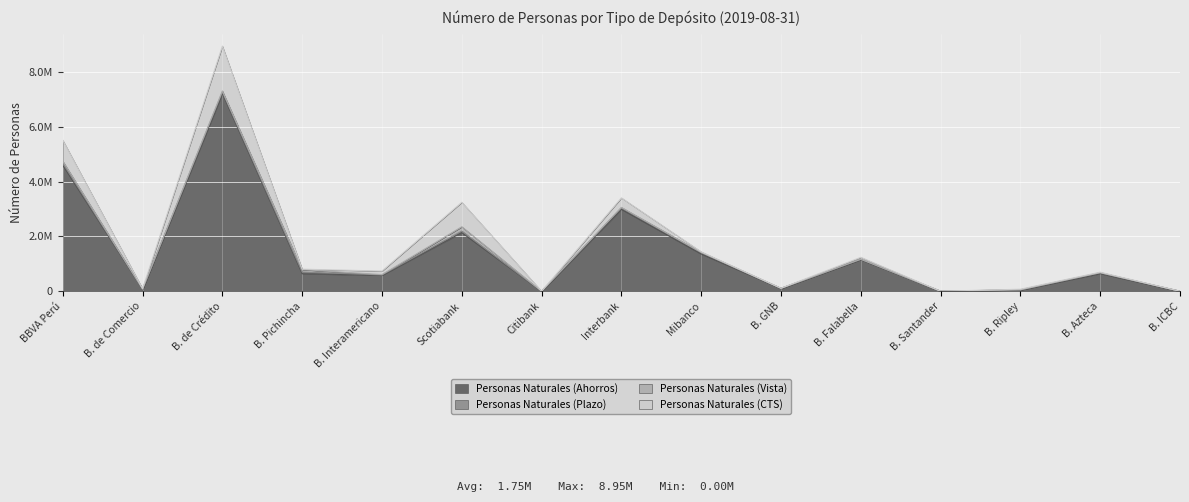

Where is the first local minimum for Personas Naturales (CTS)?

B. de Comercio